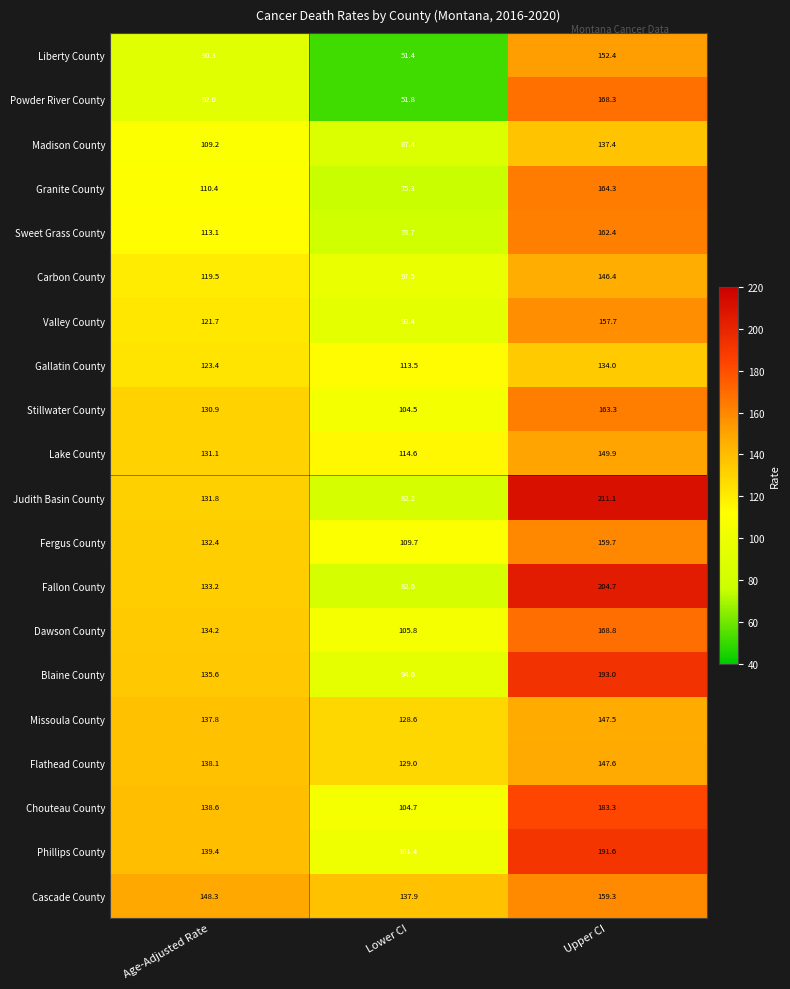

Where does the Flathead County series first go above 138?

Age-Adjusted Rate